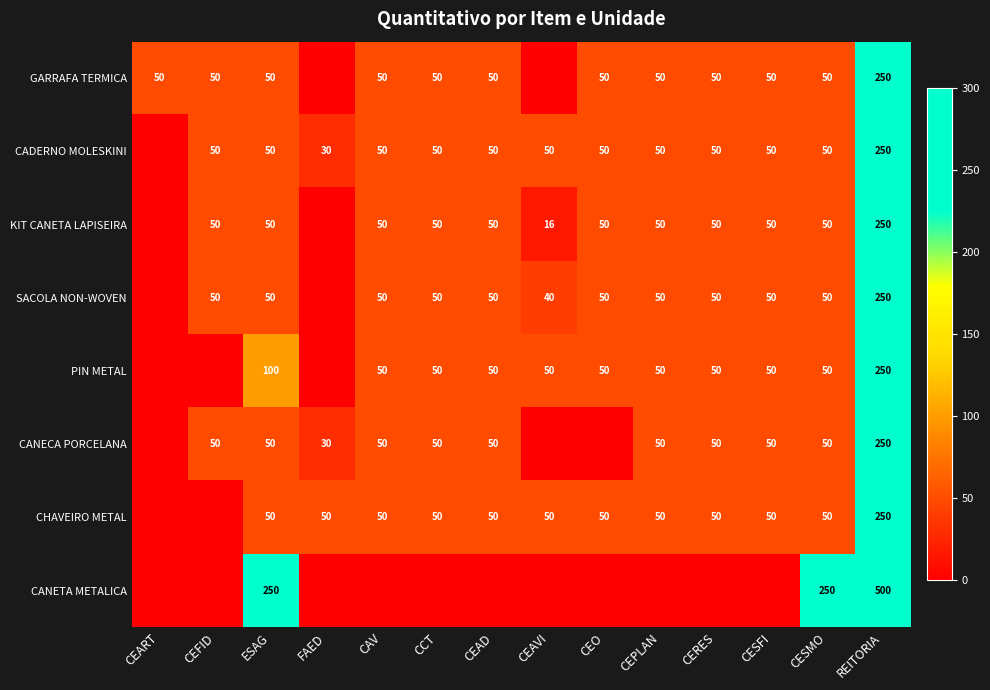

What is the sum of the SACOLA NON-WOVEN values at CEFID and CESFI?

100